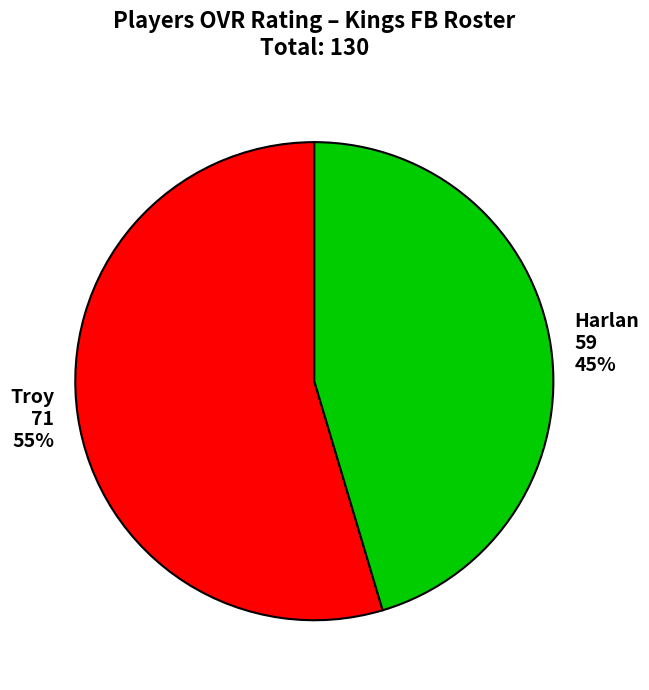

Between Troy and Harlan, which is larger?

Troy